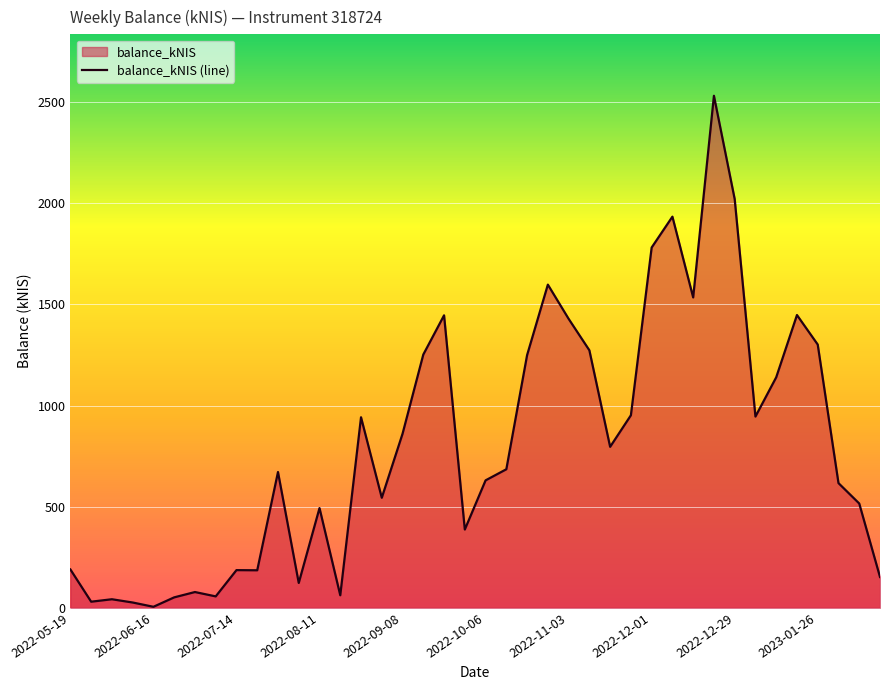

What is the difference between the maximum and minimum values?

2526.2